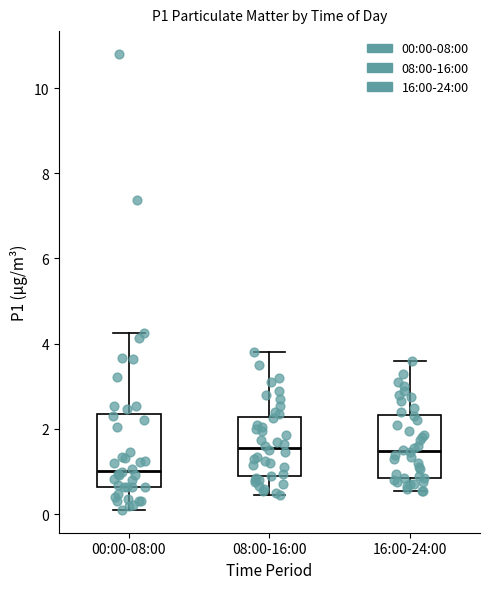

Where does the lower whisker of the box for 08:00-16:00 end on the y-axis? The values are not printed on the chart, so give them approximately, as read against the axis.

0.4